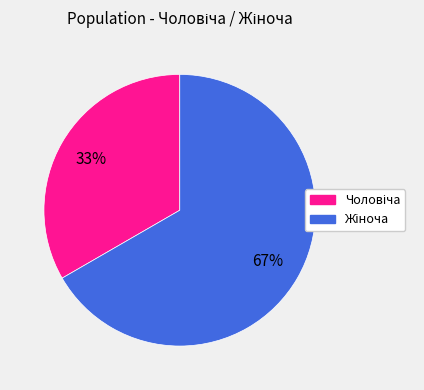

Is there a majority slice in this chart?

Yes